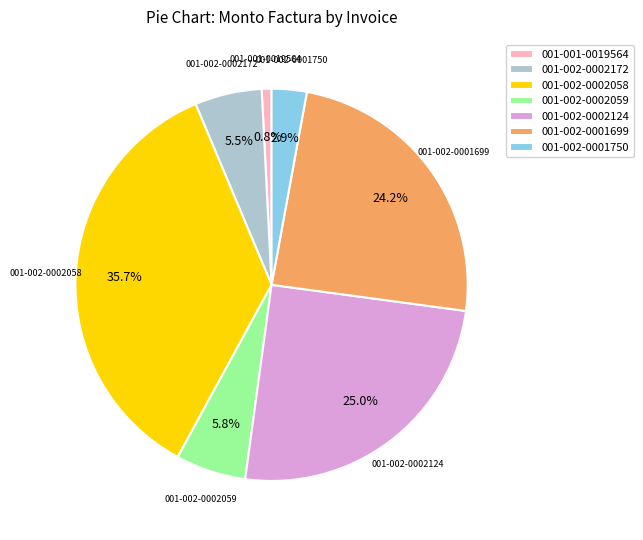

What is the ratio of the value at 001-002-0001699 to the value at 001-002-0002172?

4.4